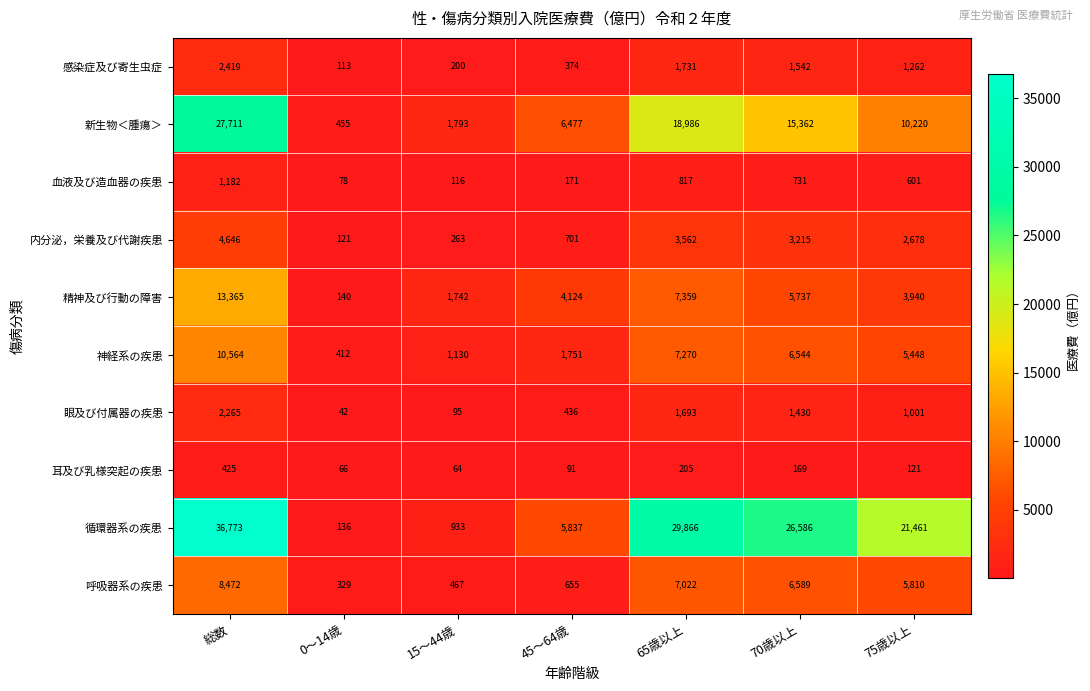

At how many categories does at least one series exceed 4142?

5